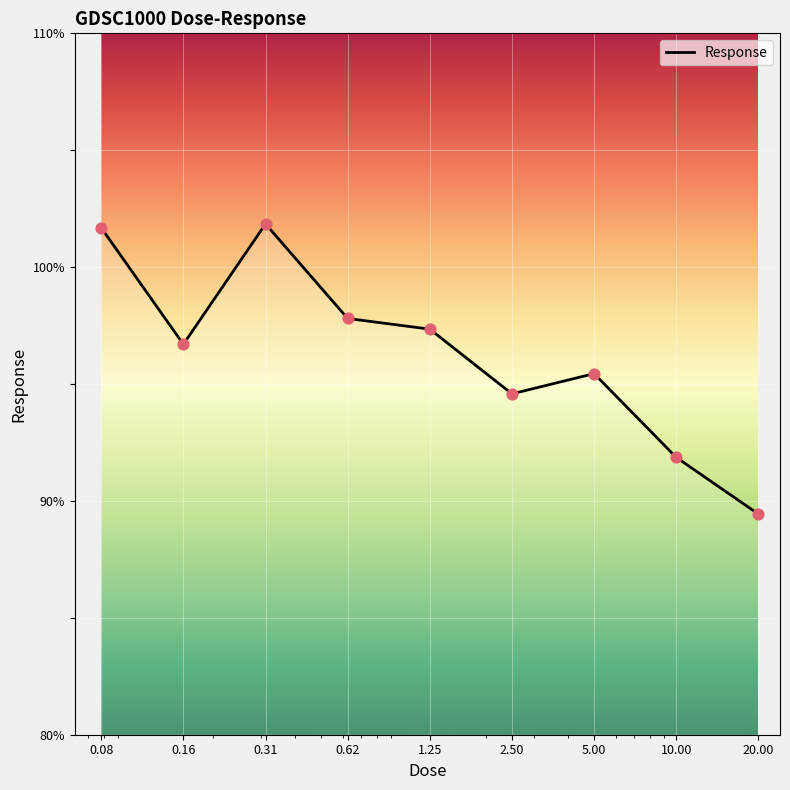

What is the difference between the maximum and minimum values?

12.4